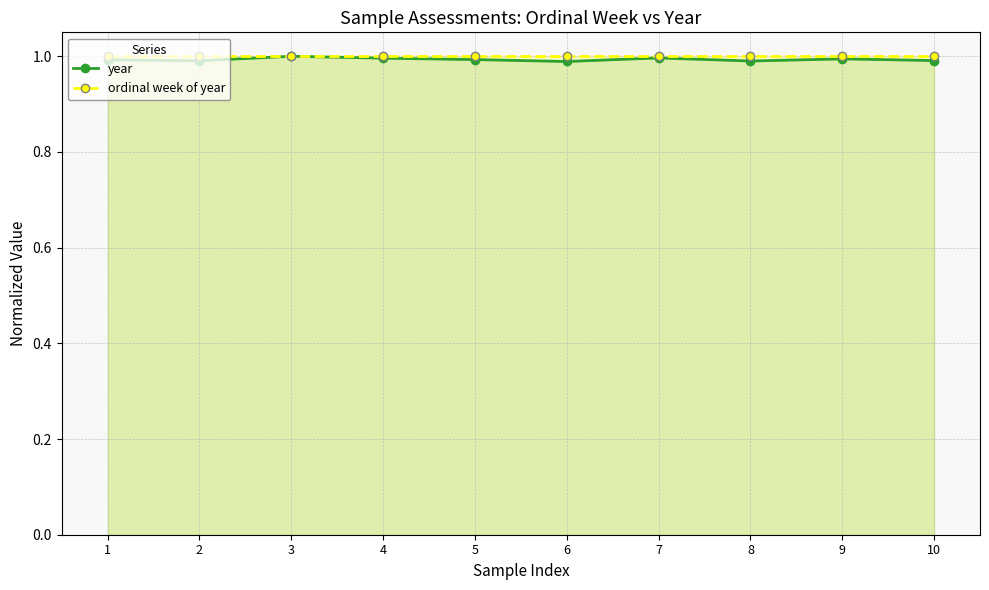

What are all the series names shown in the legend?

year, ordinal week of year